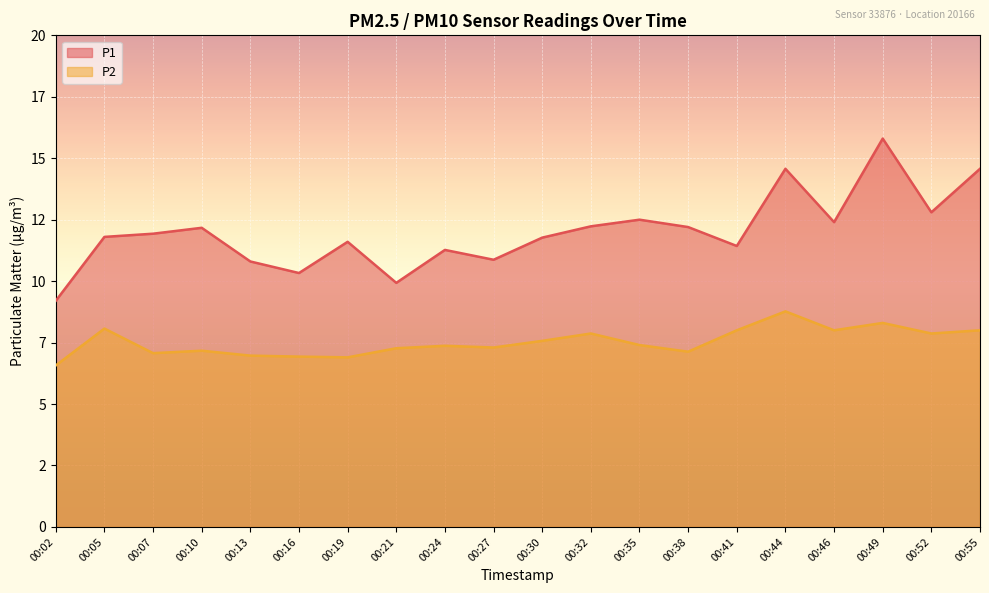

Reading right to left, extract all data points from this chart.

P1: 14.6	12.8	15.8	12.4	14.6	11.4	12.2	12.5	12.2	11.8	10.9	11.3	9.9	11.6	10.3	10.8	12.2	11.9	11.8	9.2
P2: 8.0	7.9	8.3	8.0	8.8	8.0	7.1	7.4	7.9	7.6	7.3	7.4	7.3	6.9	6.9	7.0	7.2	7.1	8.1	6.6